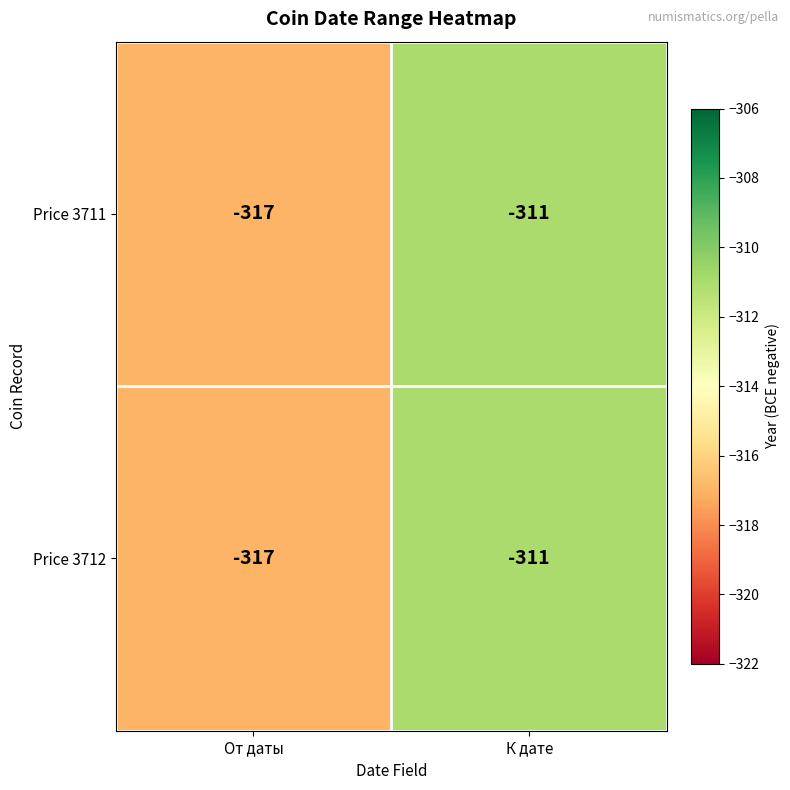

Is it true that Price 3712 equals -311 at К дате?

True